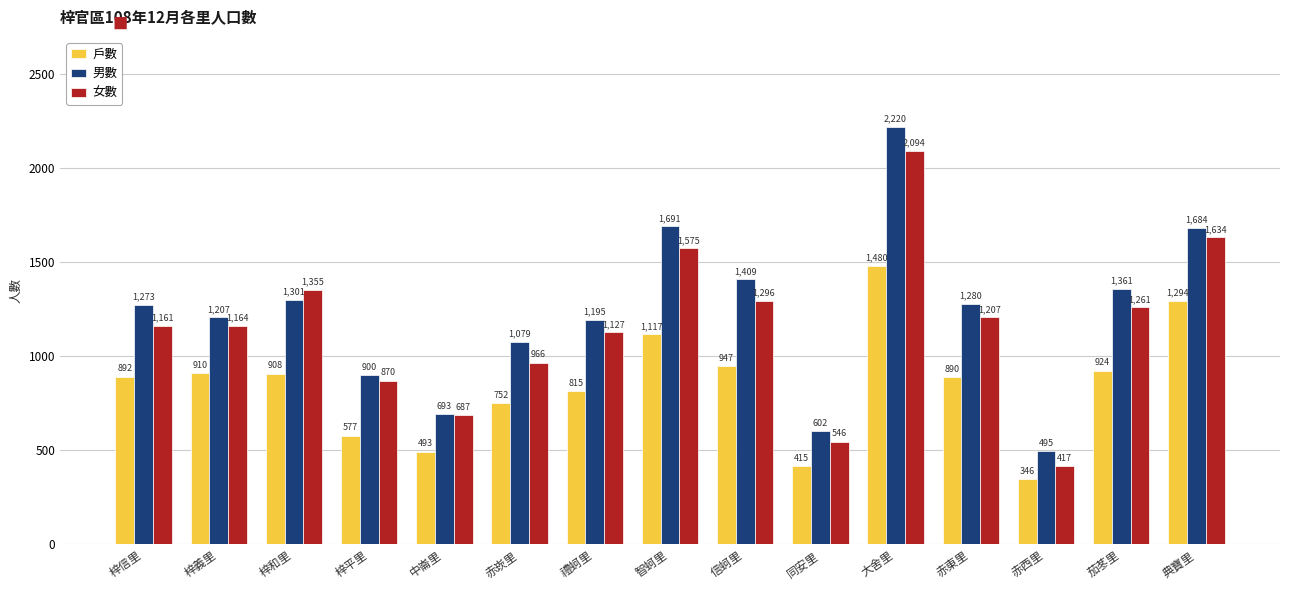

At which label does 女數 reach its peak?

大舍里